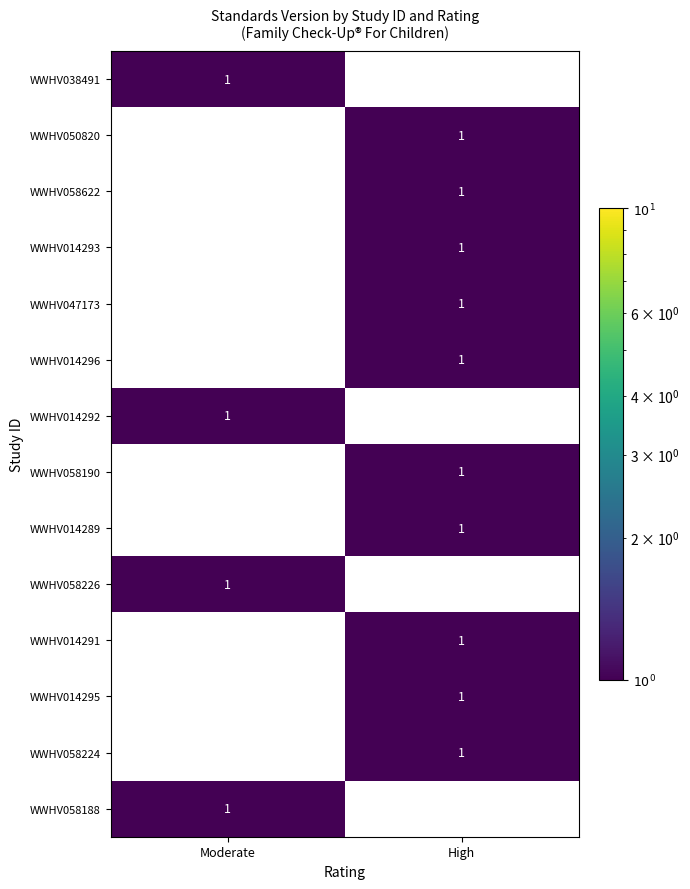

True or false: WWHV014296 has a value of 2 at High.

False